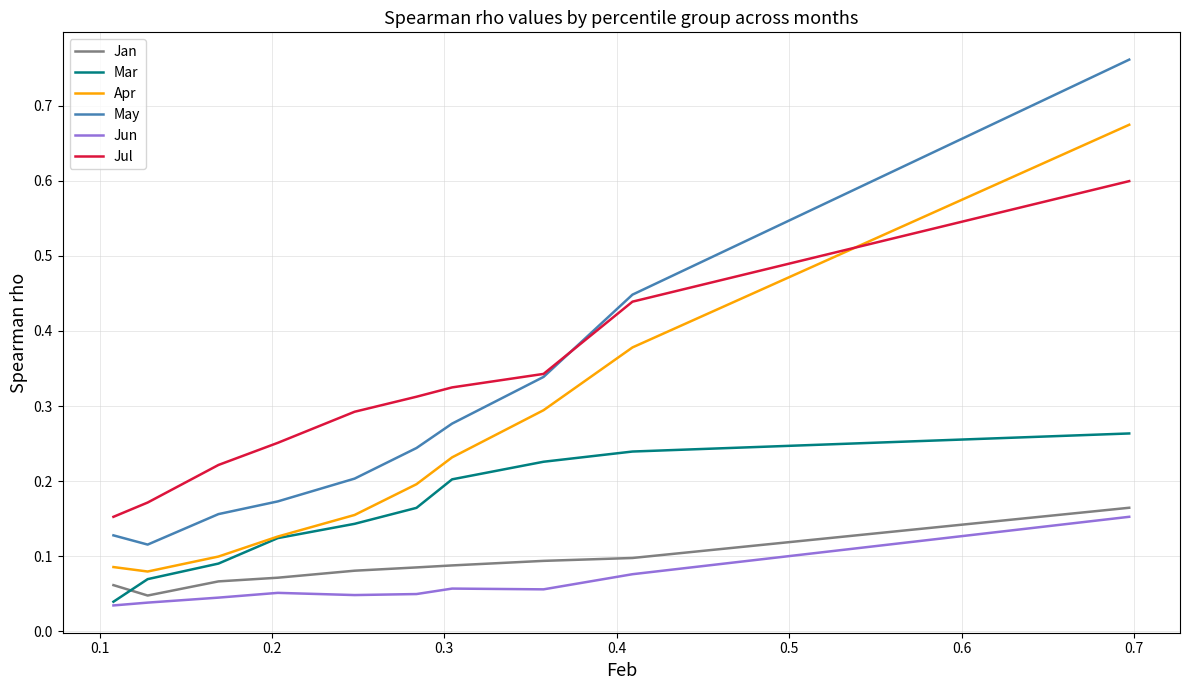

How many distinct data groups are displayed?

6